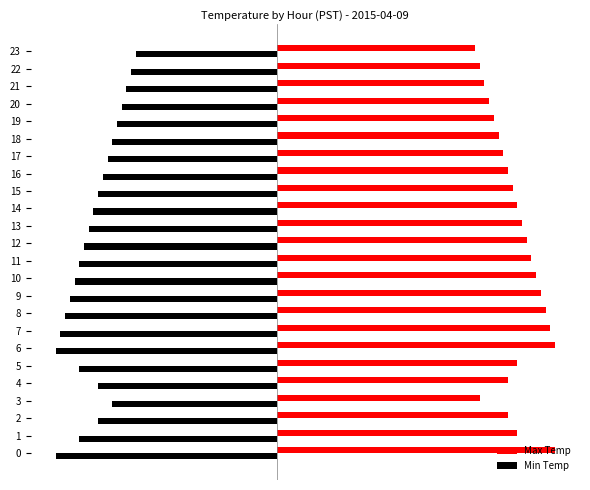

What are all the series names shown in the legend?

Max Temp, Min Temp